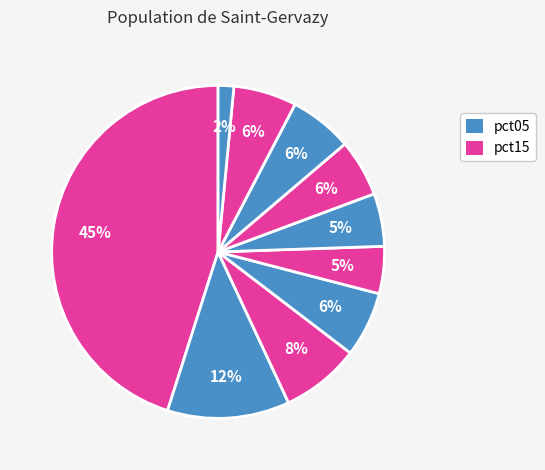

How many slices are in this pie chart?

10